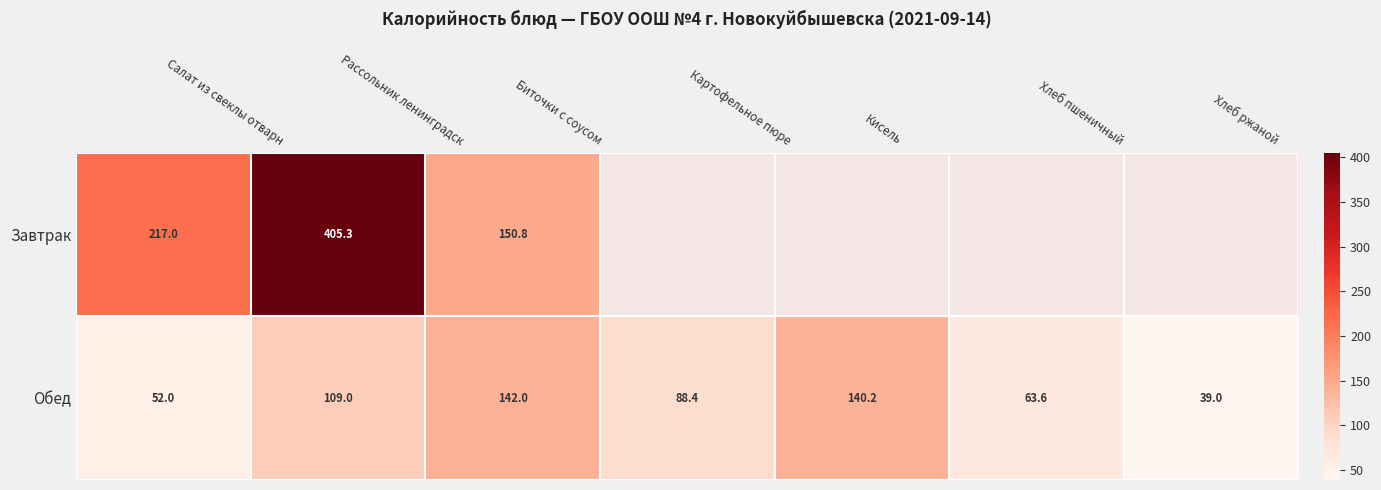

Which category has the lowest value in the Обед series?

Хлеб ржаной